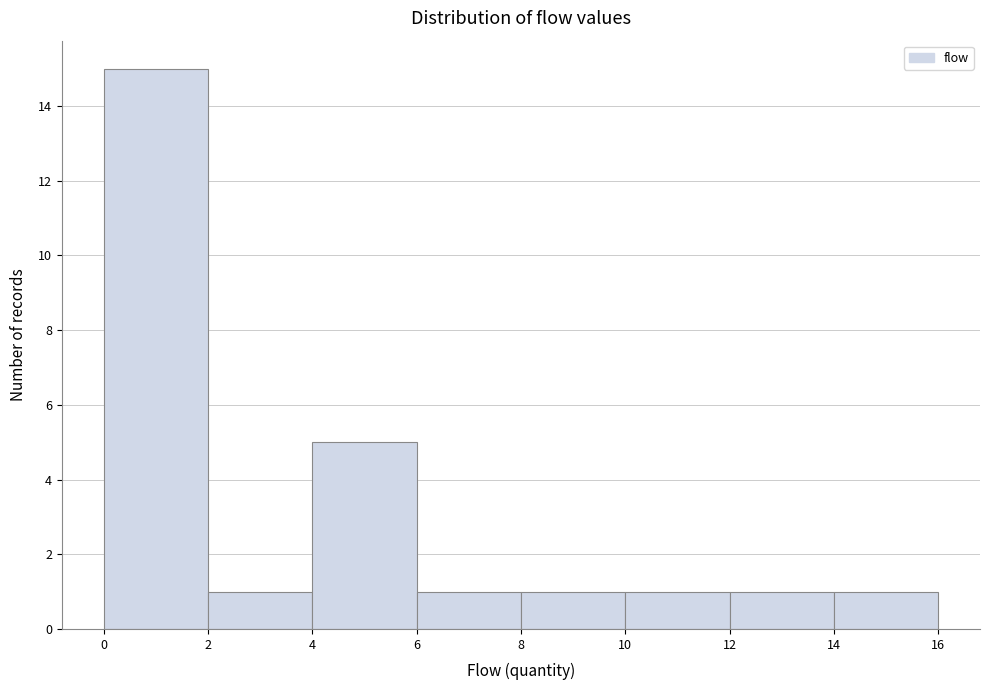

Which range on the x-axis has the tallest bar?

0 to 2